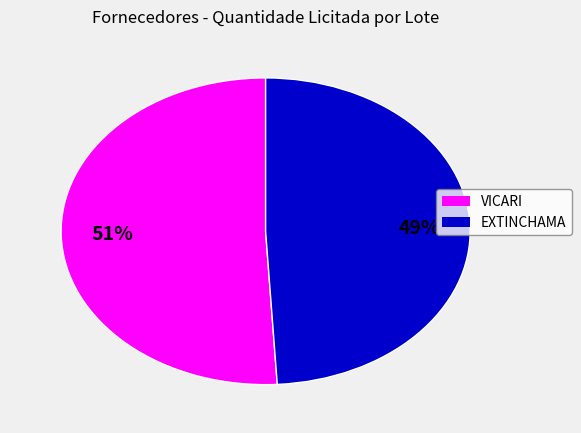

How many segments does this pie chart have?

2